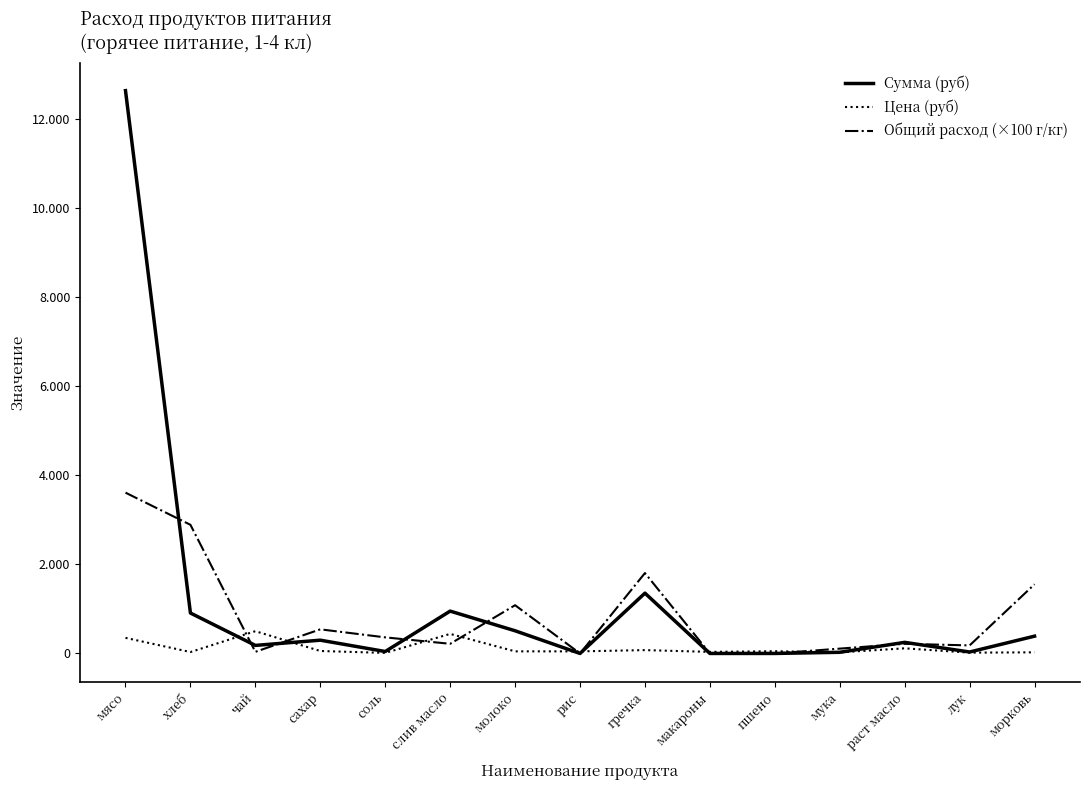

What is the value of the Цена (руб) point at the 13th from the left?

115.0